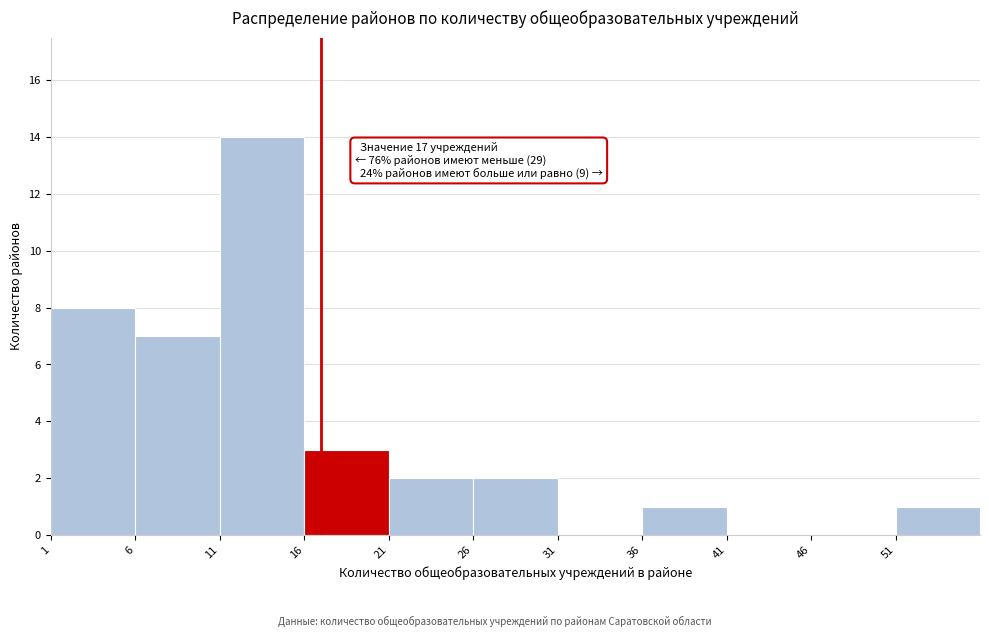

Over which range of the x-axis is the bar tallest?

11 to 16